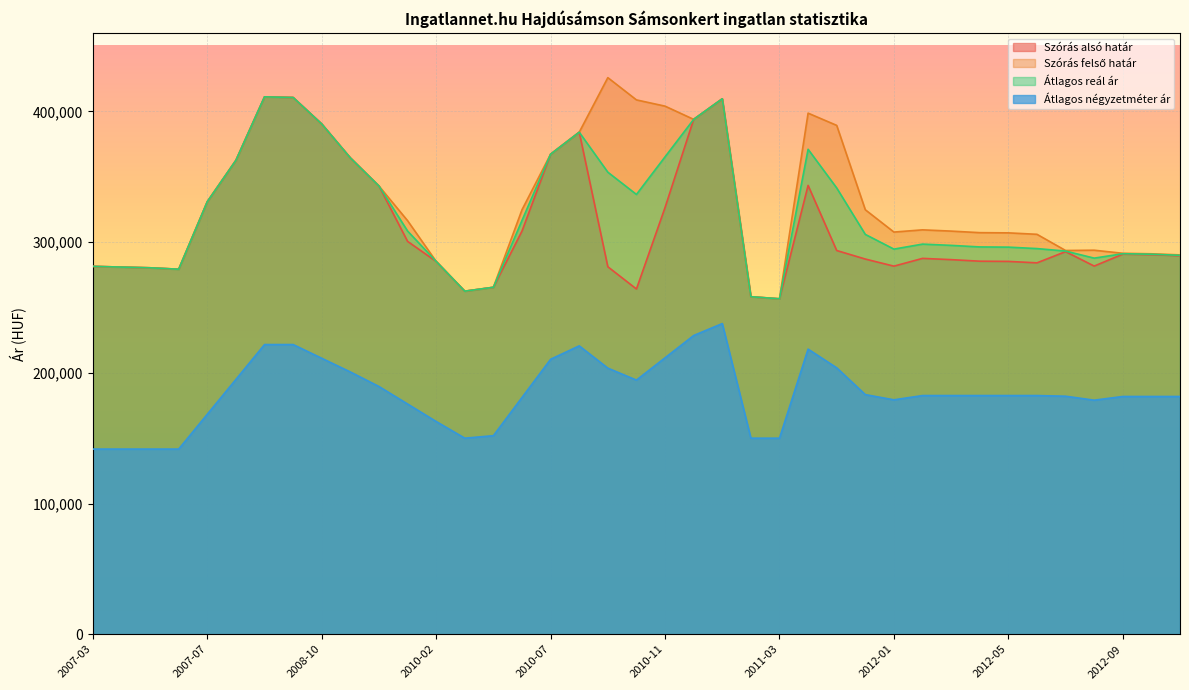

What is the spread (max minus min) of values at 2010-02?

122475